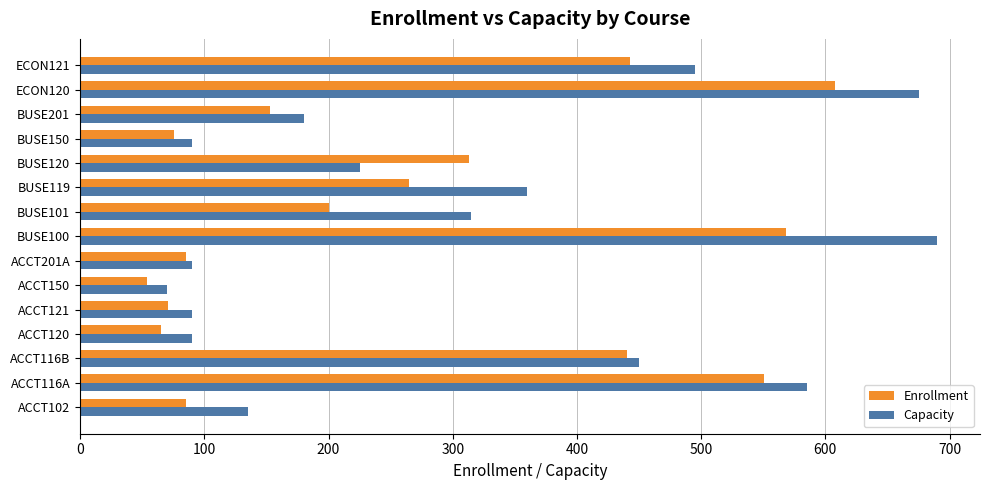

Is it true that Enrollment equals 163 at ACCT116B?

False